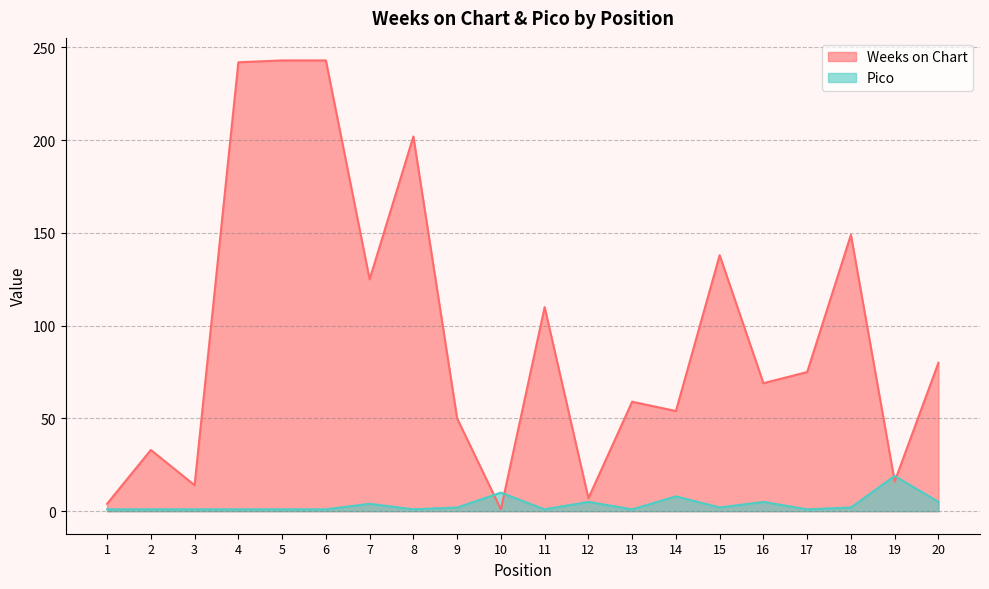

What is the total value across all series at 11?

111